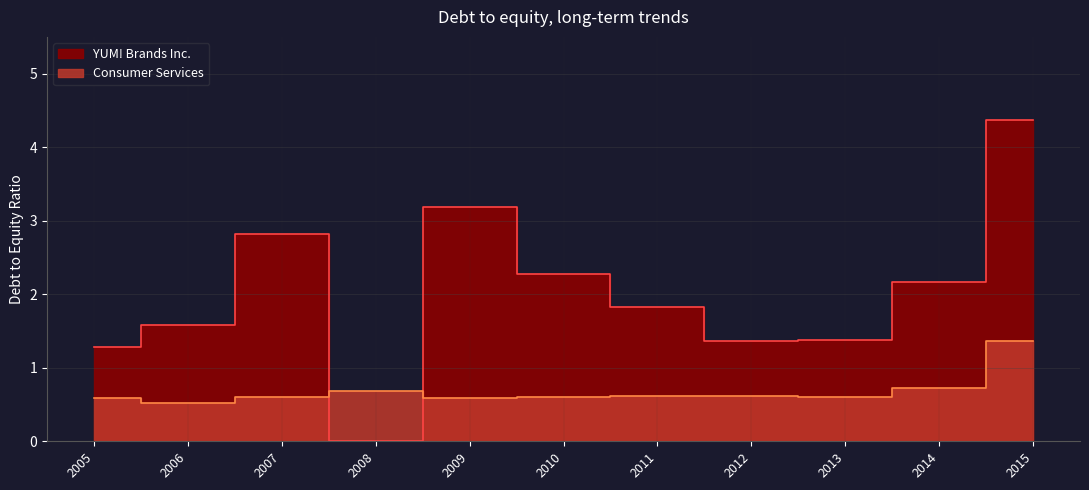

The Consumer Services series shows 0.7 at 2014. True or false?

True